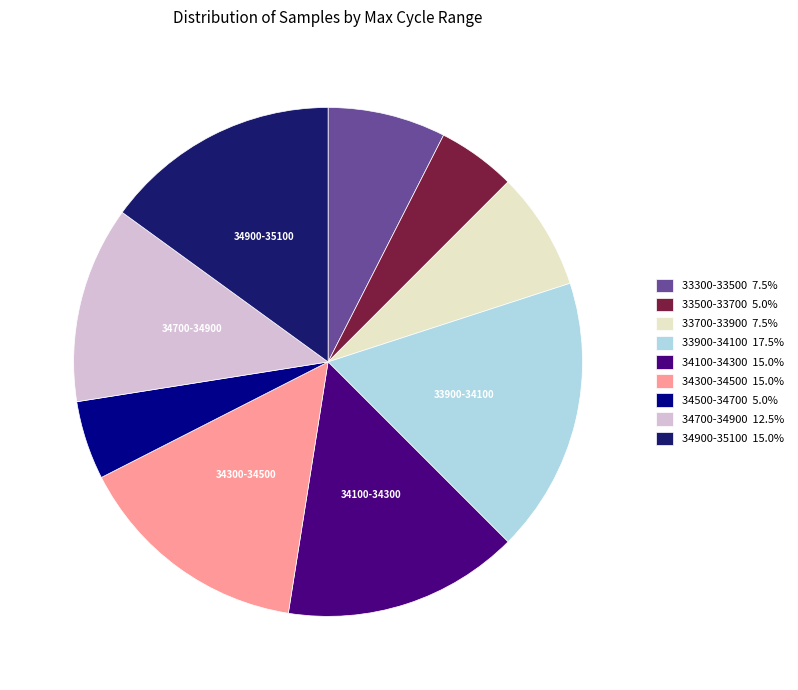

Is there a majority slice in this chart?

No